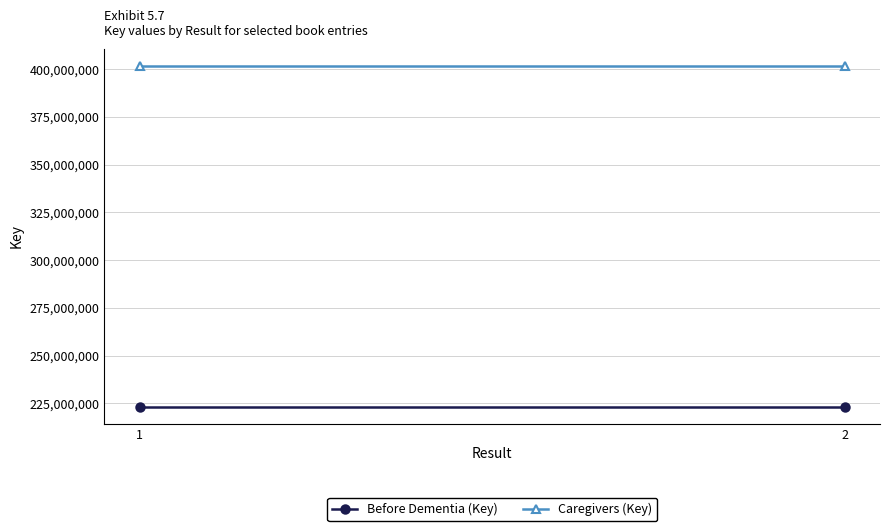

How many distinct data groups are displayed?

2